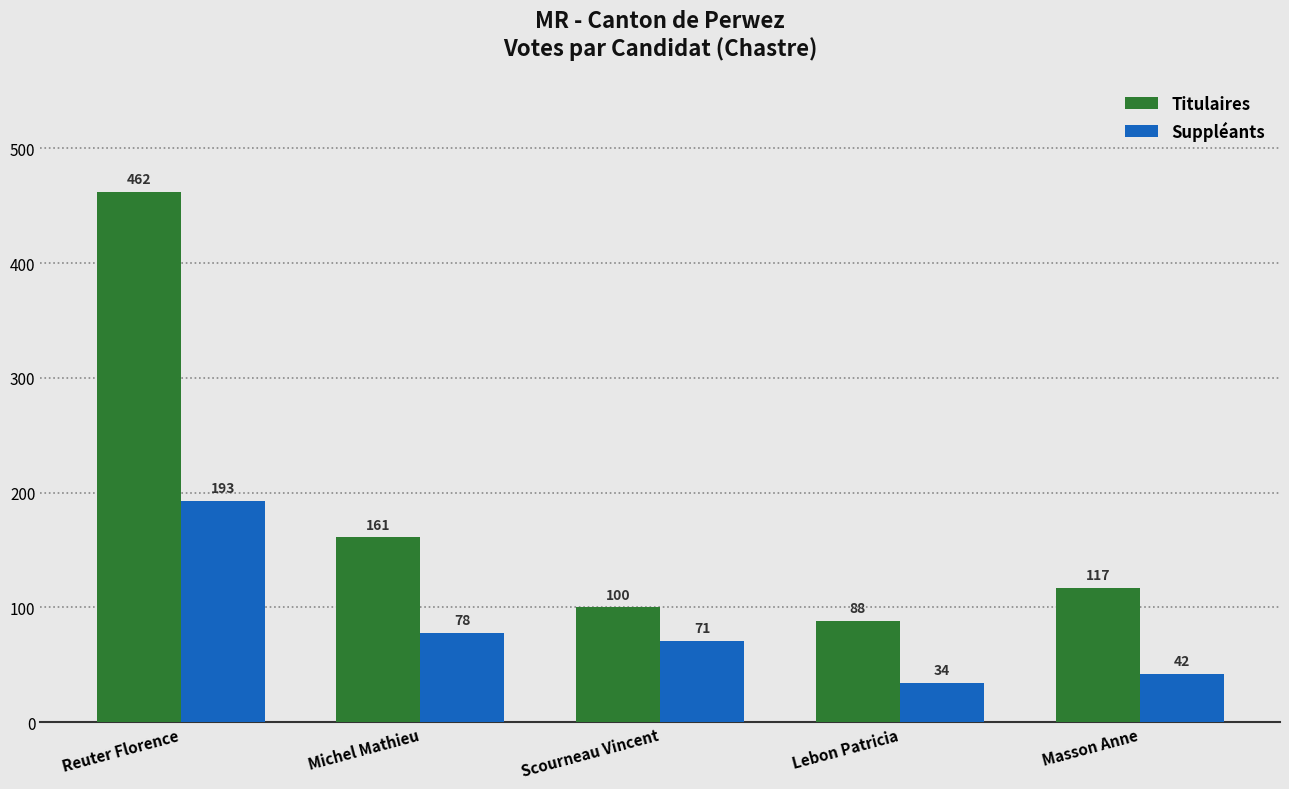

Reading left to right, list all the values displayed in this chart.

Titulaires: 462	161	100	88	117
Suppléants: 193	78	71	34	42